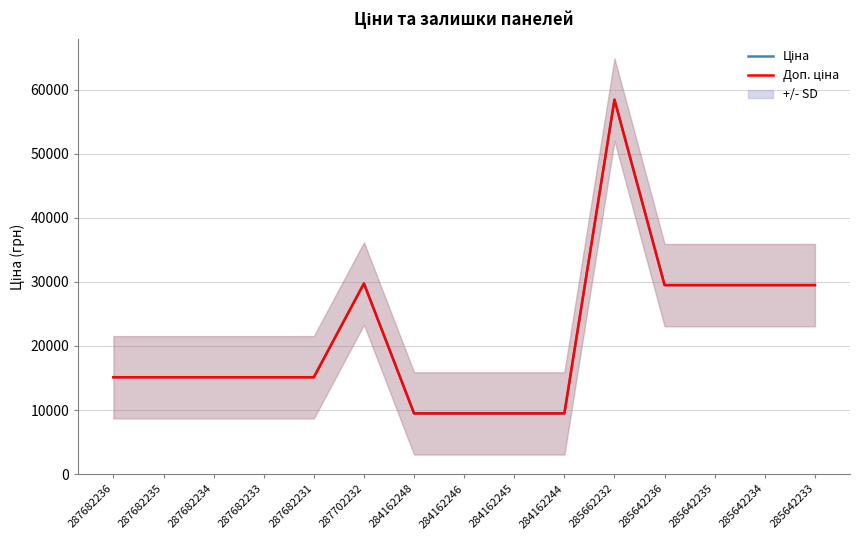

True or false: Ціна and Доп. ціна cross at least once.

False